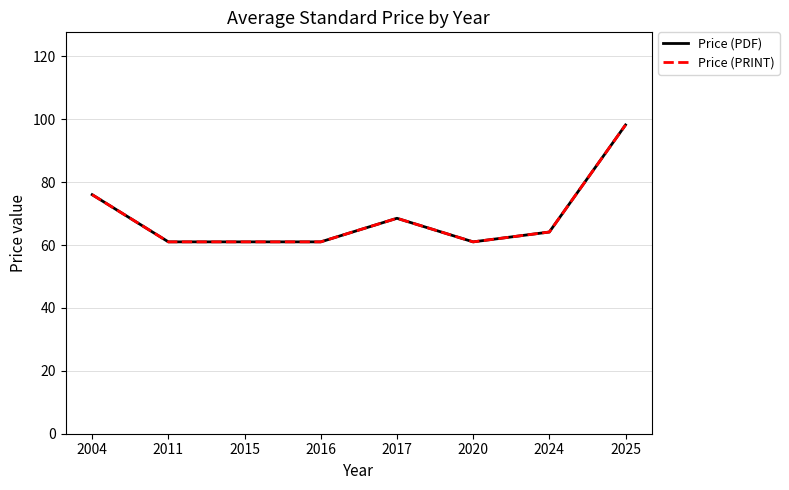

How many lines are shown in the chart?

2